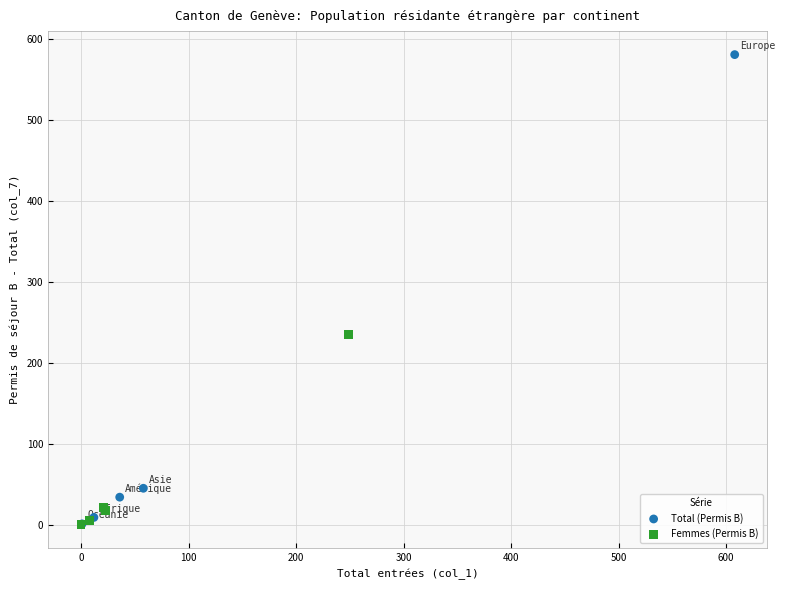

What are all the series names shown in the legend?

Total (Permis B), Femmes (Permis B)